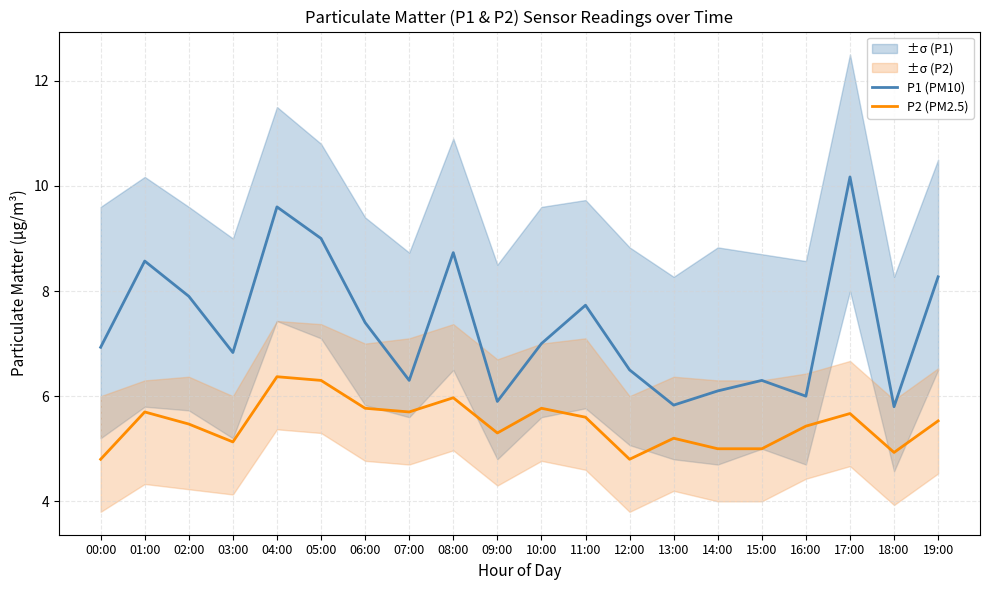

Reading right to left, transcribe all the data shown in this chart.

P1 (PM10): 19:00=8.3	18:00=5.8	17:00=10.2	16:00=6.0	15:00=6.3	14:00=6.1	13:00=5.8	12:00=6.5	11:00=7.7	10:00=7.0	09:00=5.9	08:00=8.7	07:00=6.3	06:00=7.4	05:00=9.0	04:00=9.6	03:00=6.8	02:00=7.9	01:00=8.6	00:00=6.9
P2 (PM2.5): 19:00=5.5	18:00=4.9	17:00=5.7	16:00=5.4	15:00=5.0	14:00=5.0	13:00=5.2	12:00=4.8	11:00=5.6	10:00=5.8	09:00=5.3	08:00=6.0	07:00=5.7	06:00=5.8	05:00=6.3	04:00=6.4	03:00=5.1	02:00=5.5	01:00=5.7	00:00=4.8